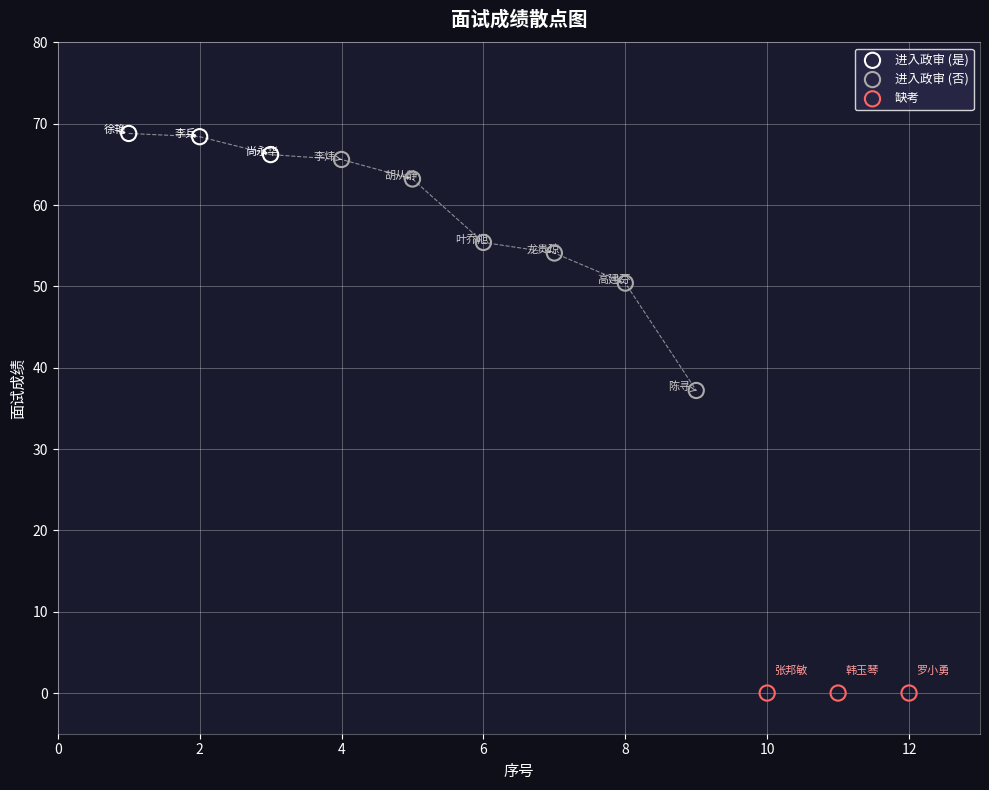

Which series contains the lowest Y value?

缺考